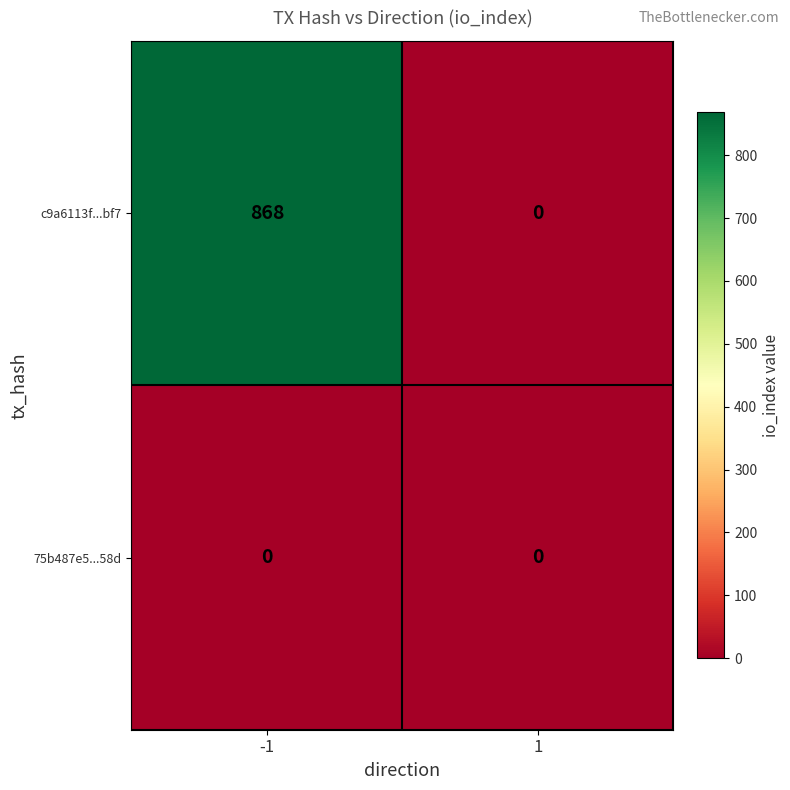

What is the total value across all series at -1?

868